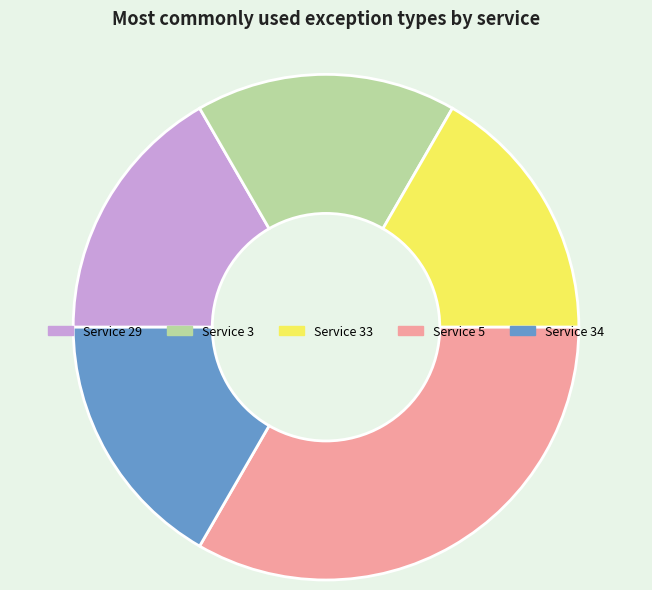

Does any single category account for the majority?

No